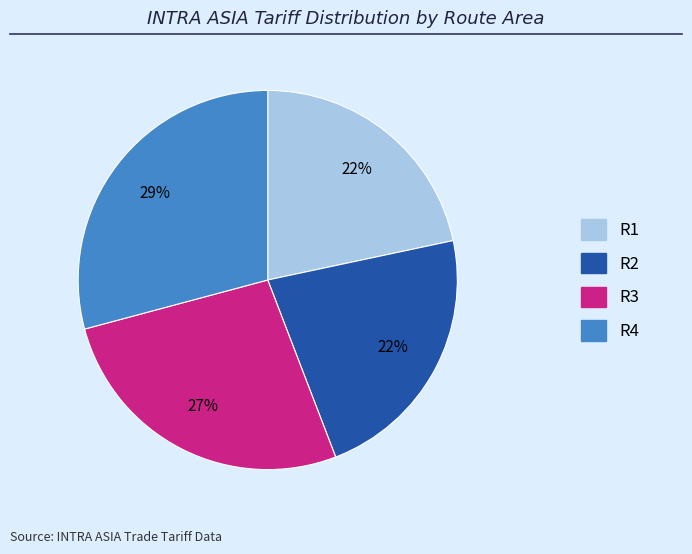

How many segments does this pie chart have?

4